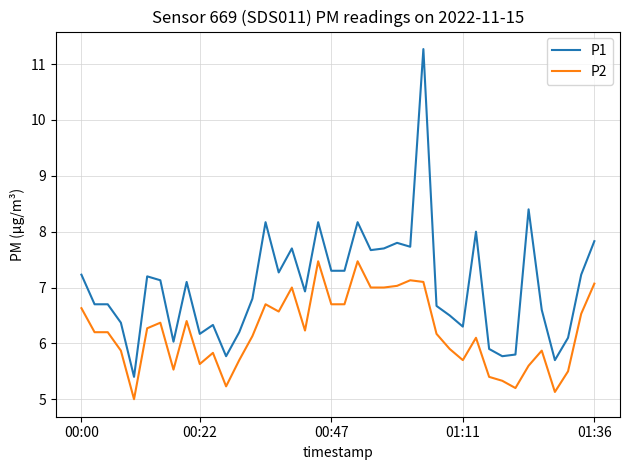

Which series has the widest spread of values?

P1